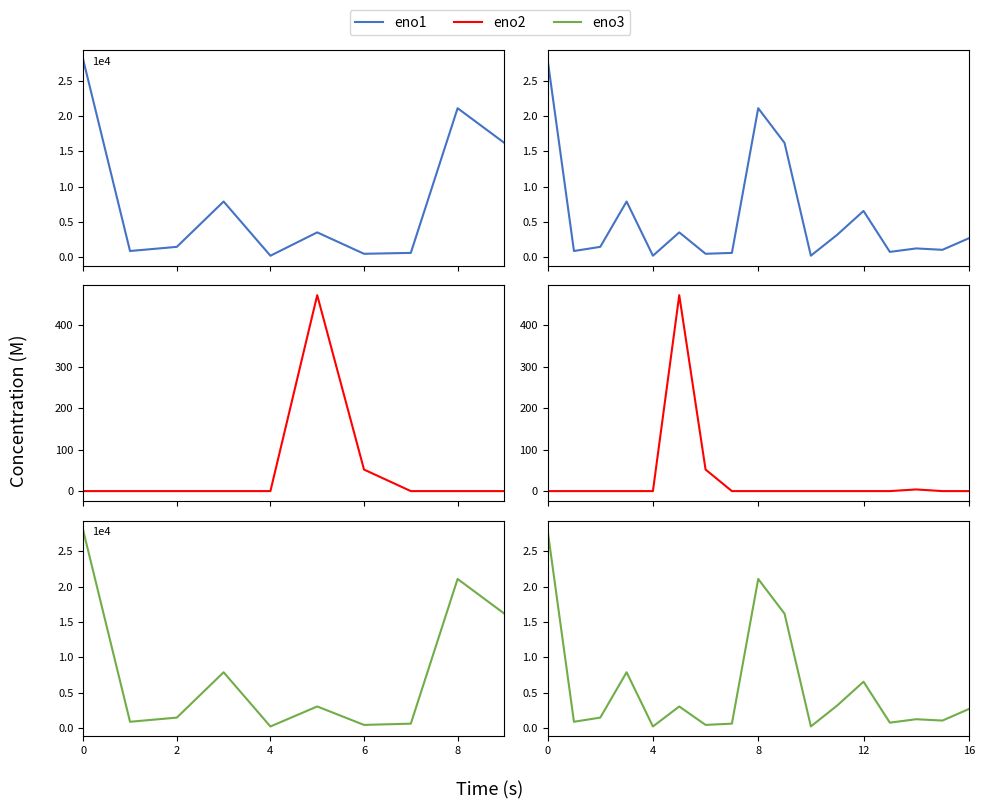

In eno3, how many points are lower than both neighbors (excluding endpoints)?

6